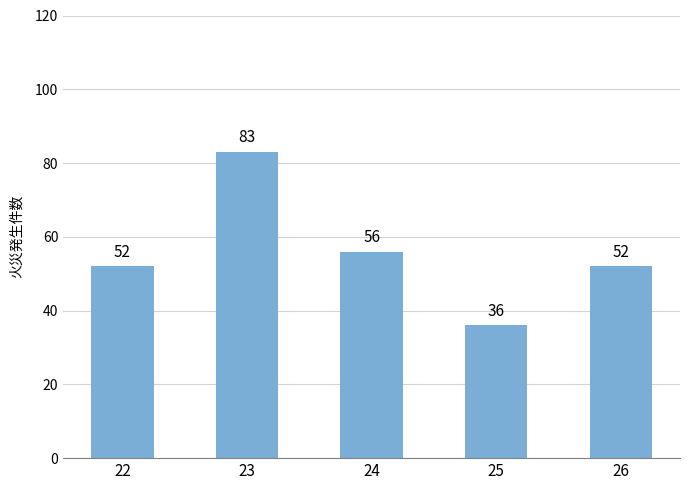

At which category does the chart reach its peak across all series?

23